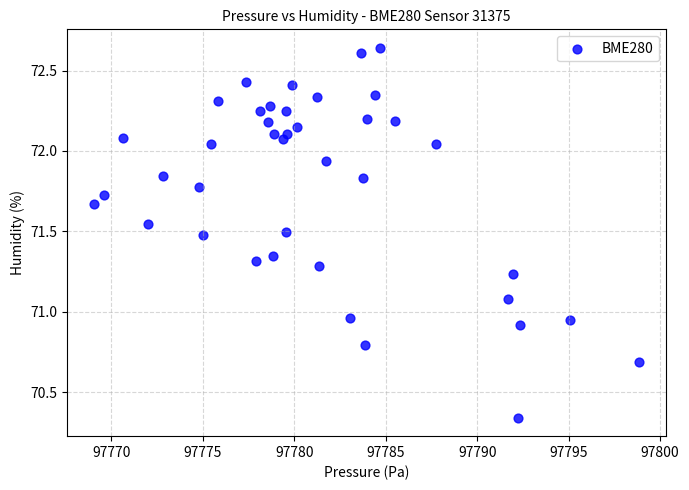

What is the range of X values (max minus min)?

29.8